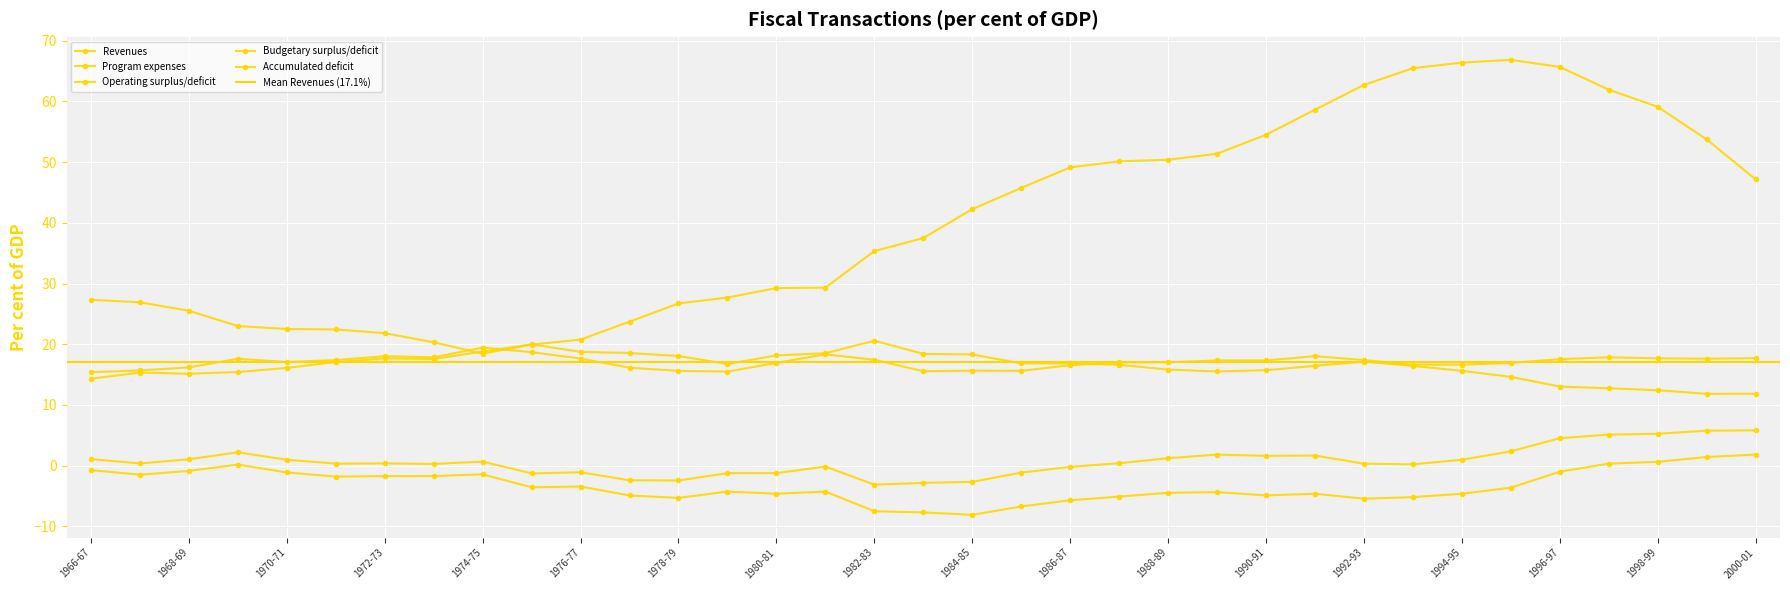

What is the label of the 31st point from the right?

1970-71